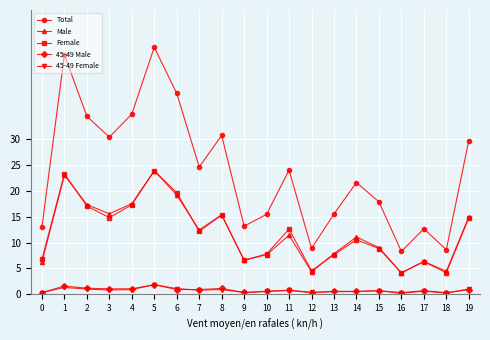

Which series has the widest spread of values?

Total